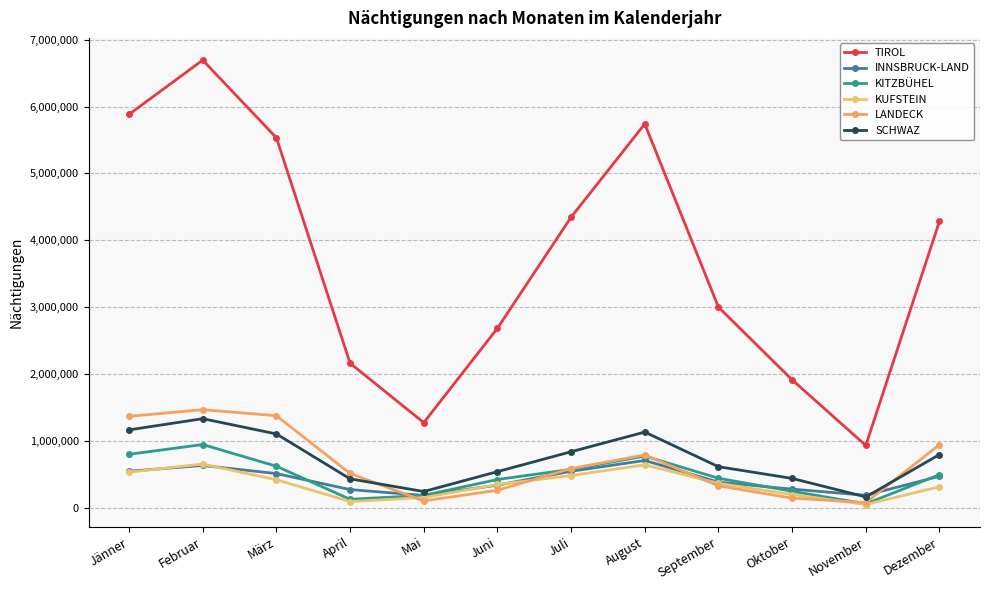

How many series are shown in this chart?

6